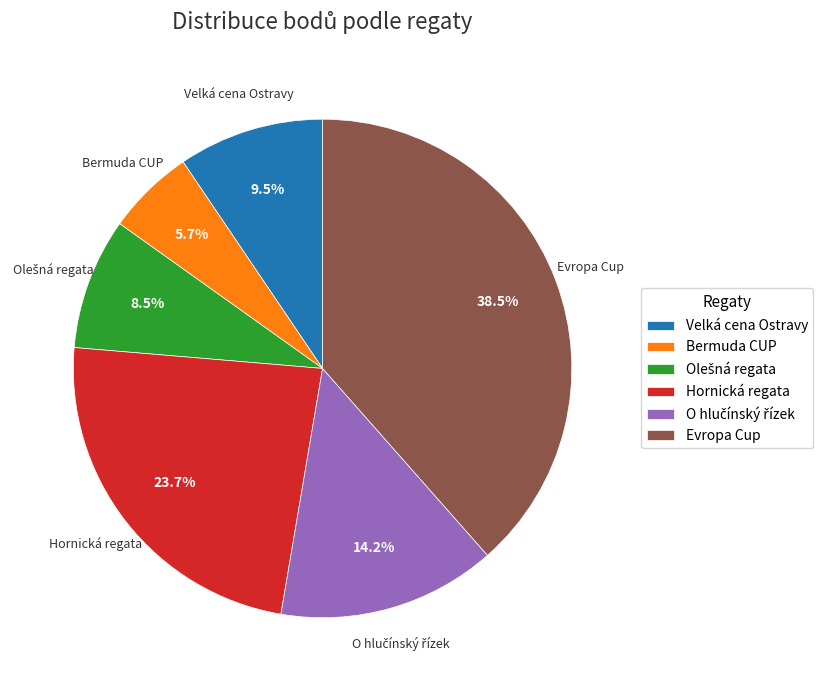

Is there any slice that represents more than half of the pie?

No